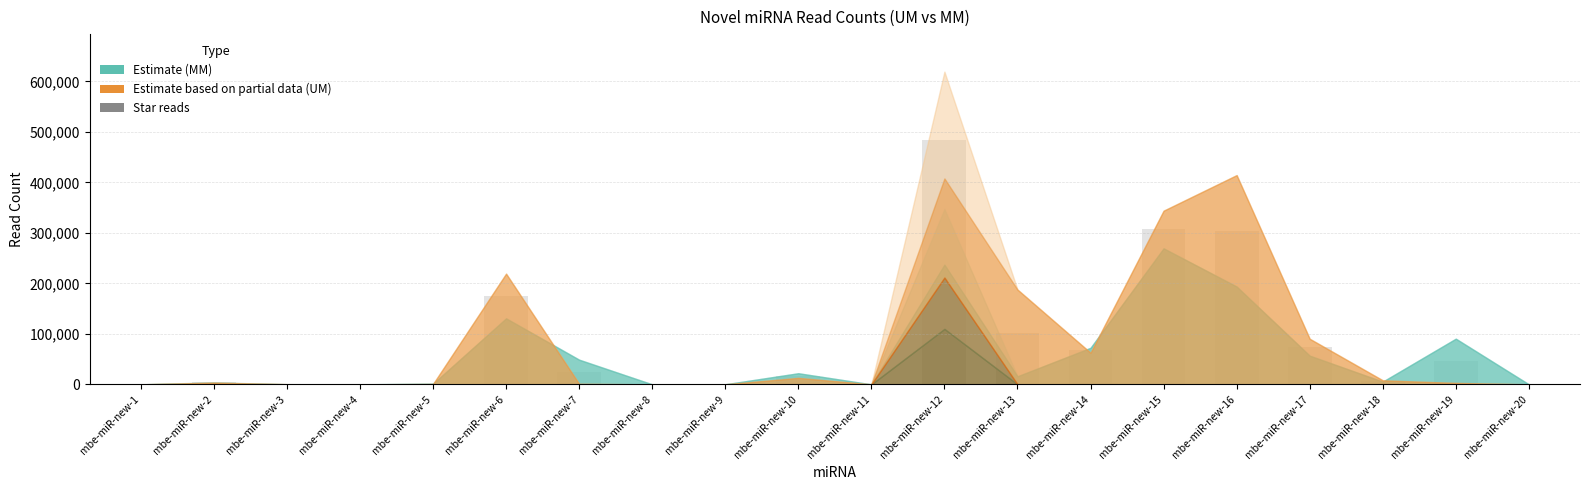

Is it true that the value at mbe-miR-new-19 is 23673.3?

False